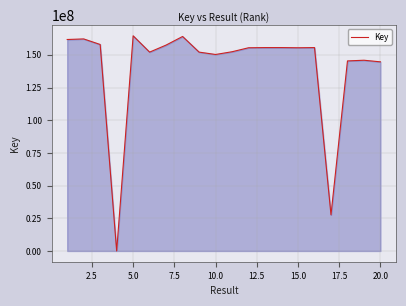

What is the difference between the maximum and minimum values?

164530963